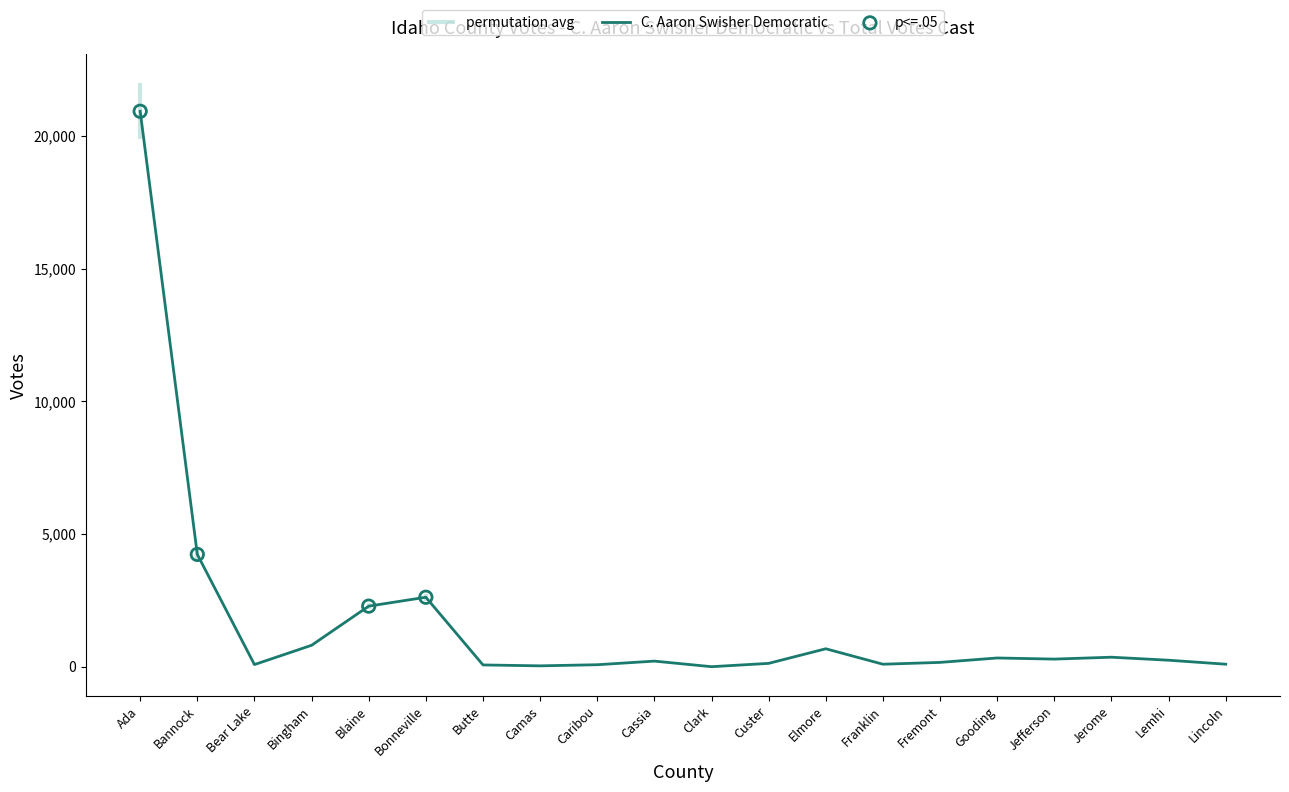

Approximately how many times larger is the value at Jerome compared to Clark?

40.7